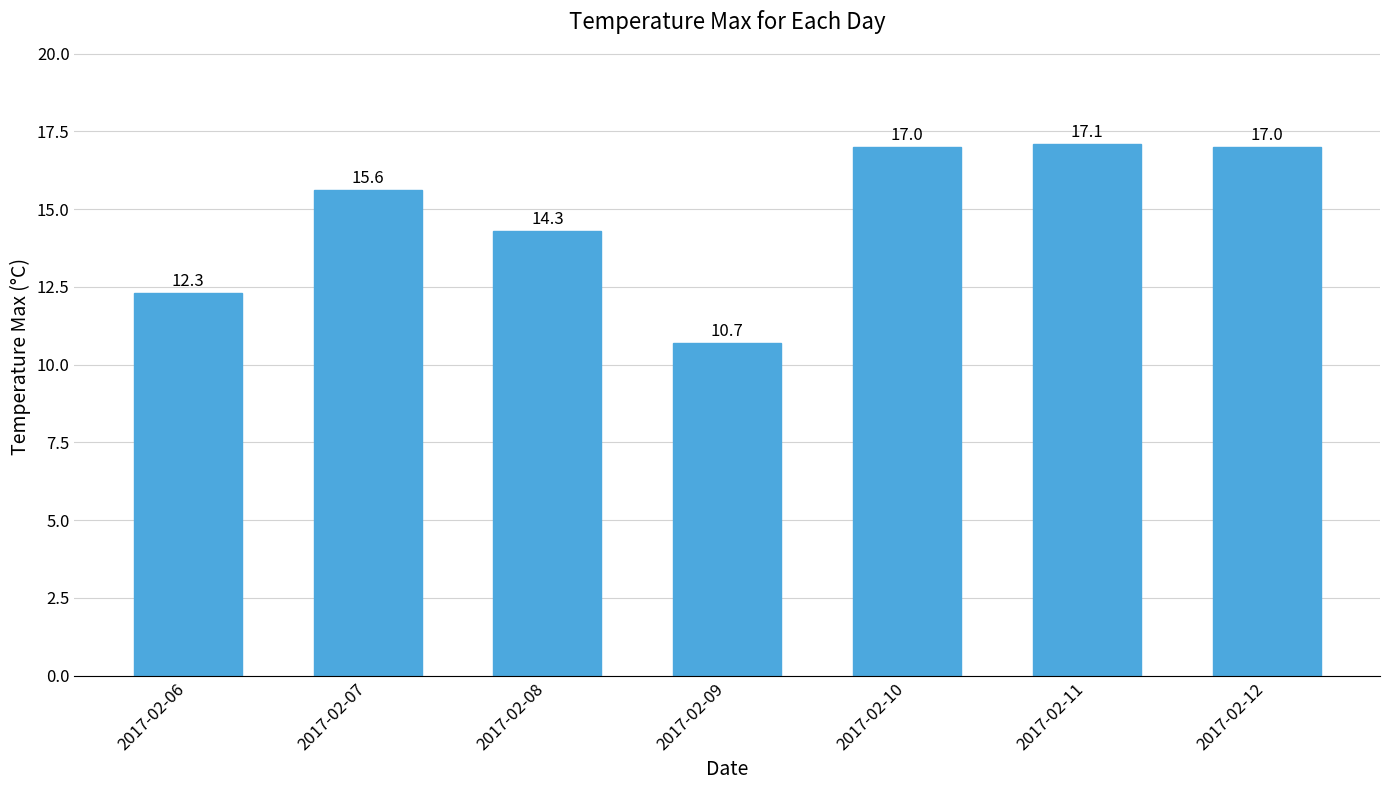

Count the number of data series in this chart.

1